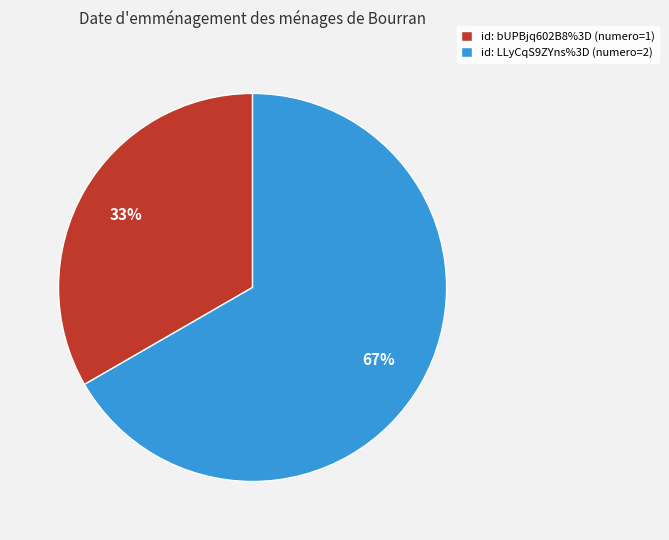

Combined, do id: LLyCqS9ZYns%3D (numero=2) and id: bUPBjq602B8%3D (numero=1) account for over 50%?

Yes